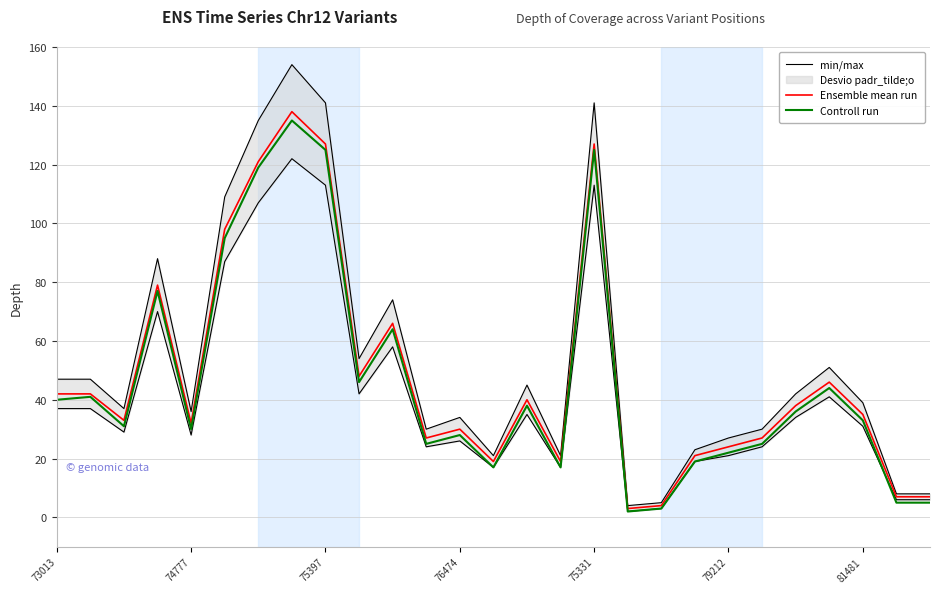

What is the highest value of the Controll run series?

135